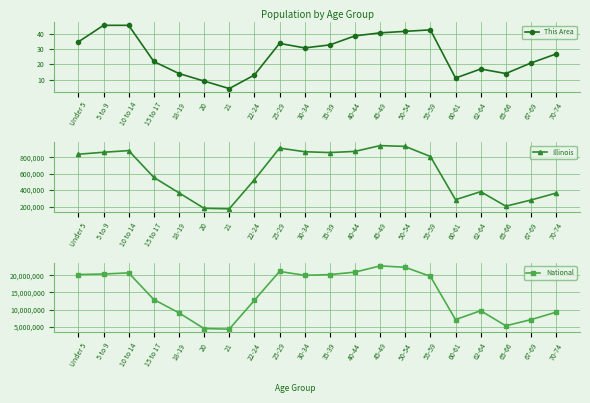

True or false: This Area and National cross at least once.

False